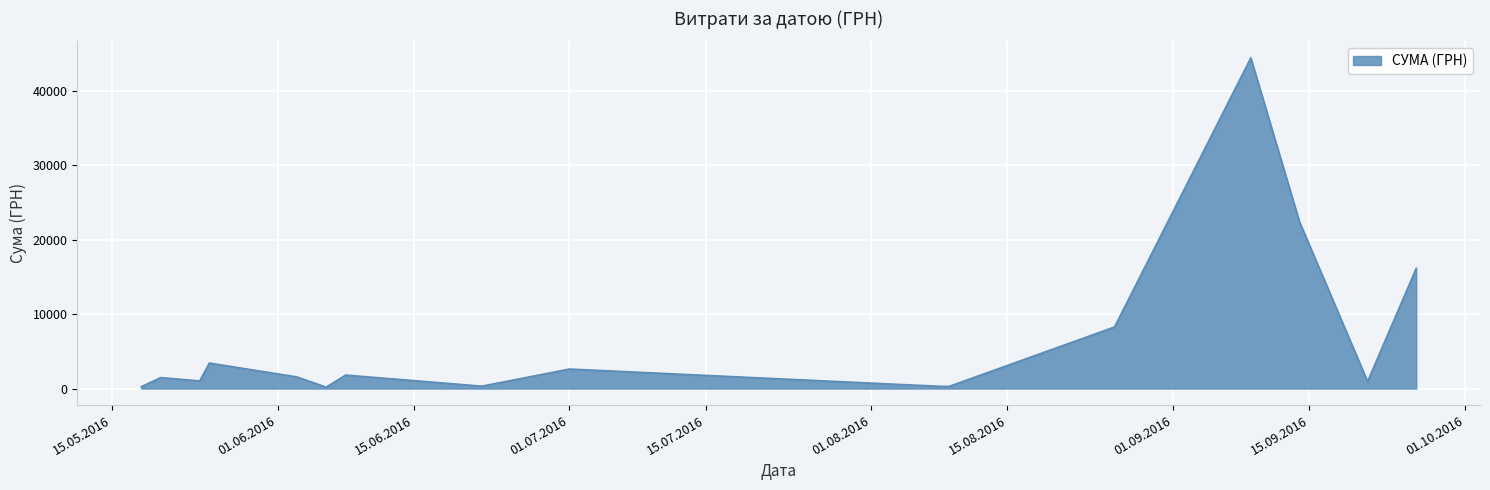

How many interior local valleys (lower than both neighbors) does the data have?

5